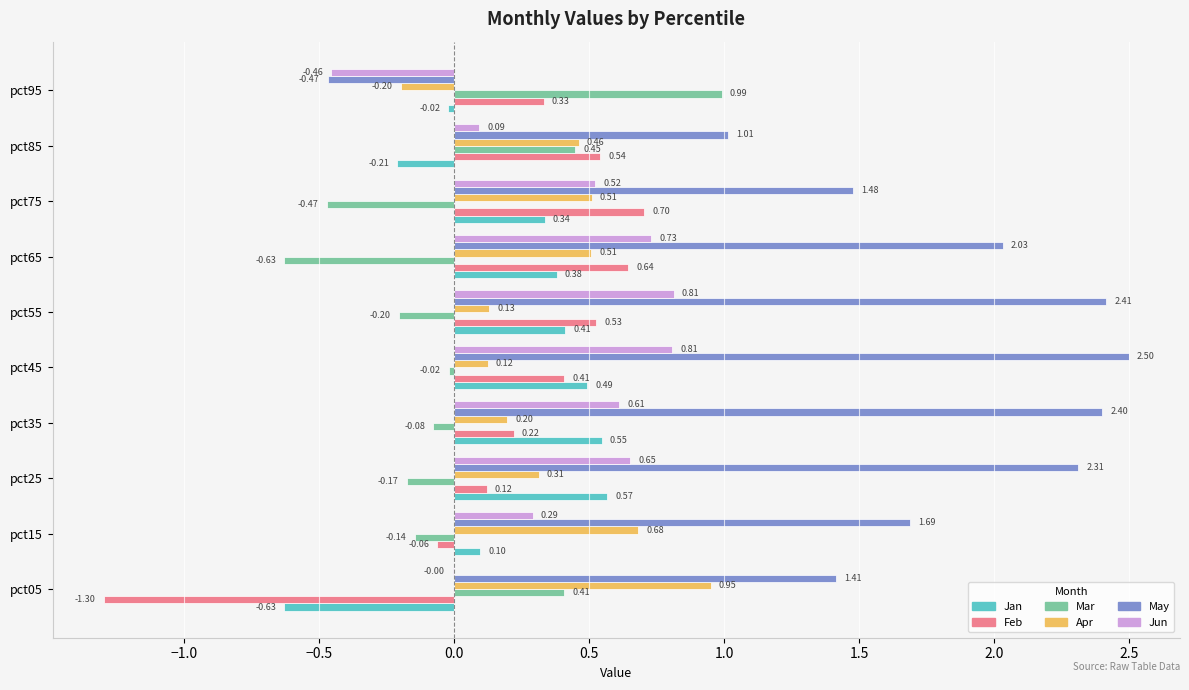

At which category is the sum across all series the highest?

pct45